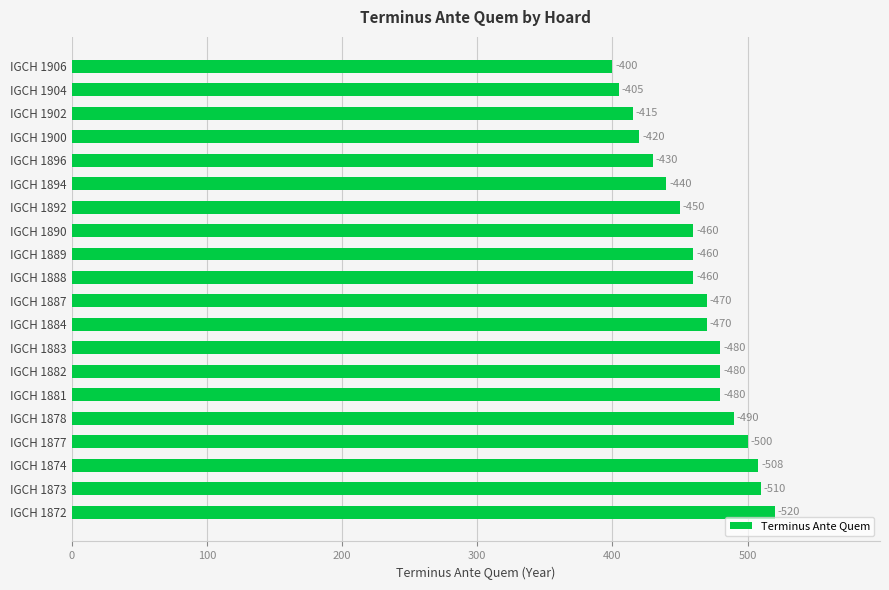

How many bars are there in total?

20